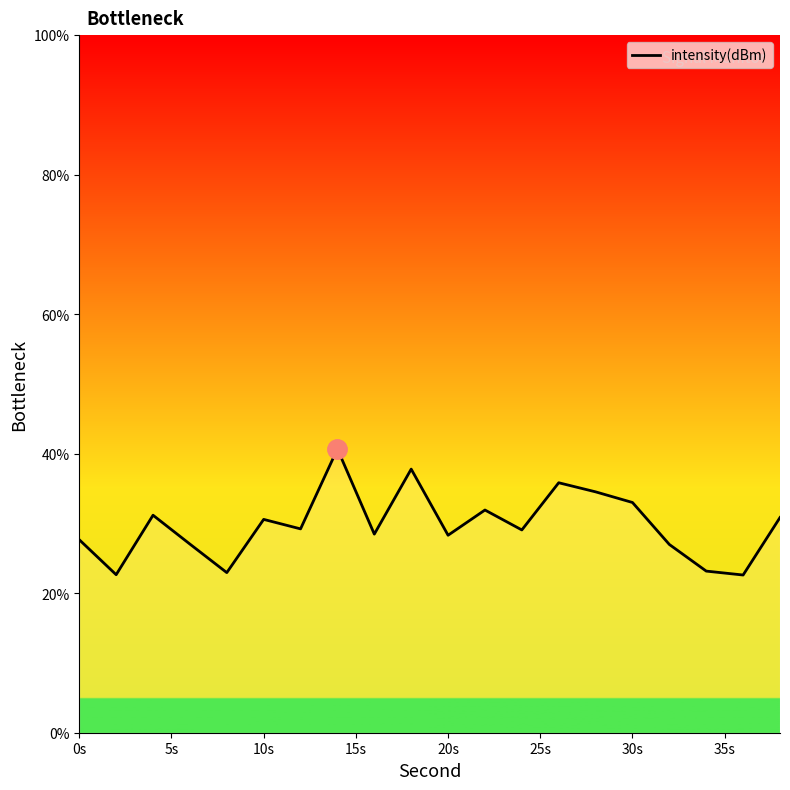

What is the difference between the maximum and minimum values?

18.1